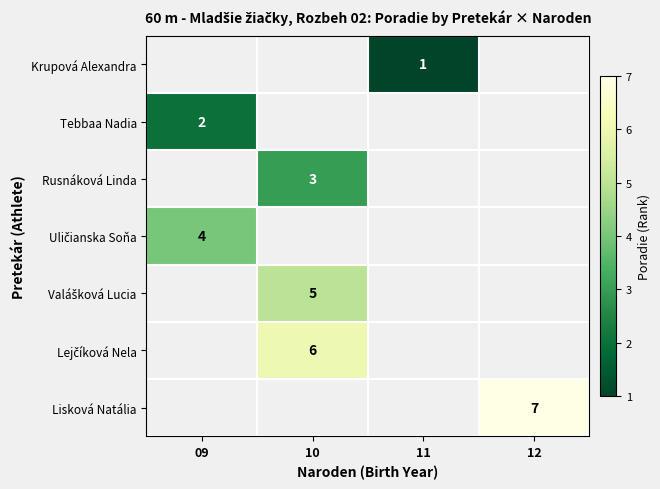

How many categories are shown in the chart?

4